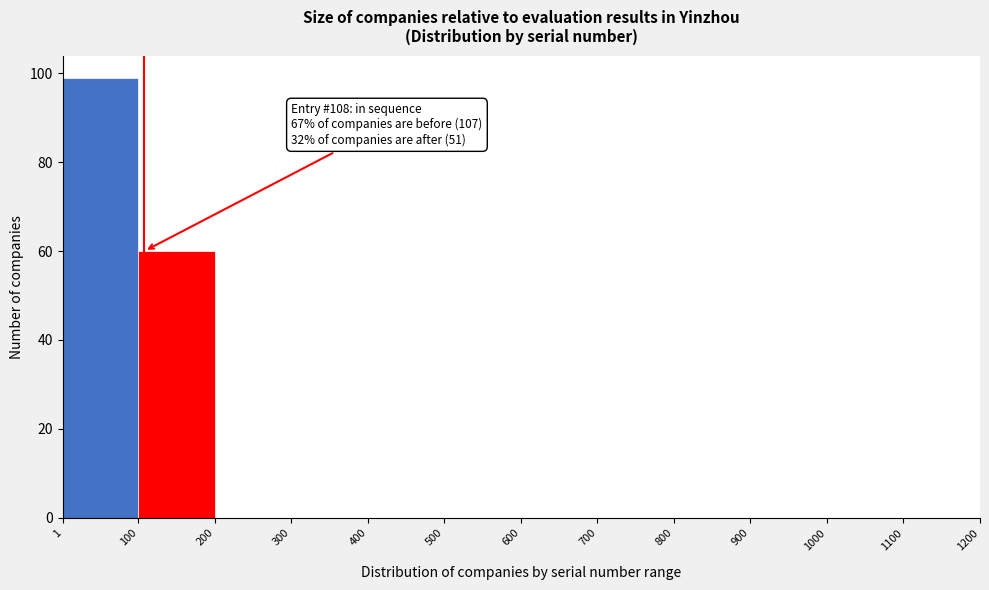

Over which range of the x-axis is the bar tallest?

1 to 100